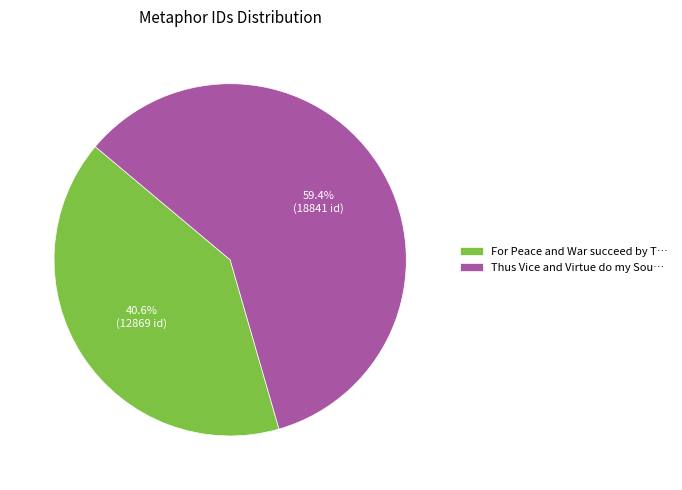

What percentage do Thus Vice and Virtue do my Sou… and For Peace and War succeed by T… together represent?

100.0%